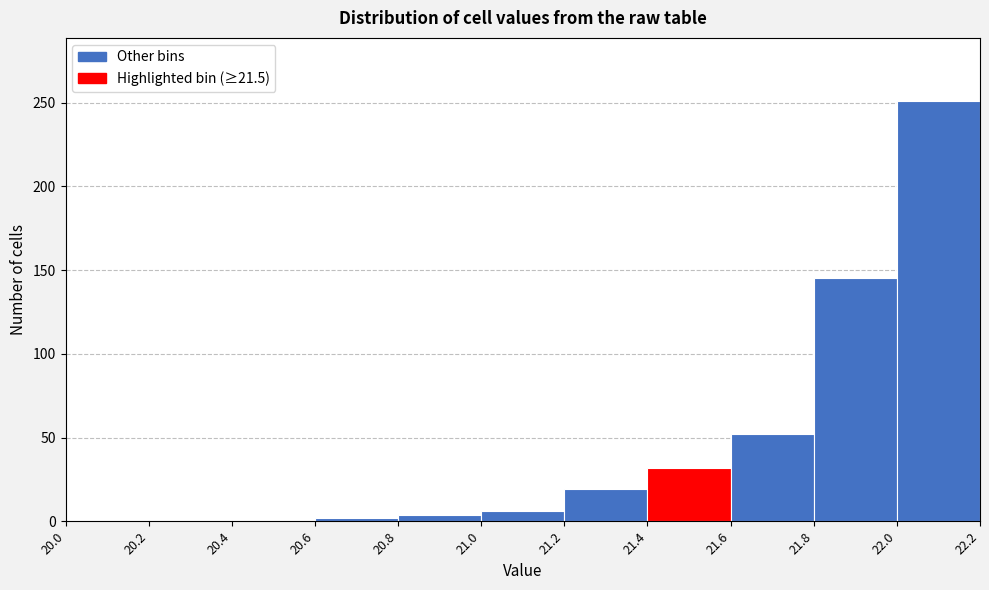

Which range on the x-axis has the tallest bar?

22.0 to 22.2